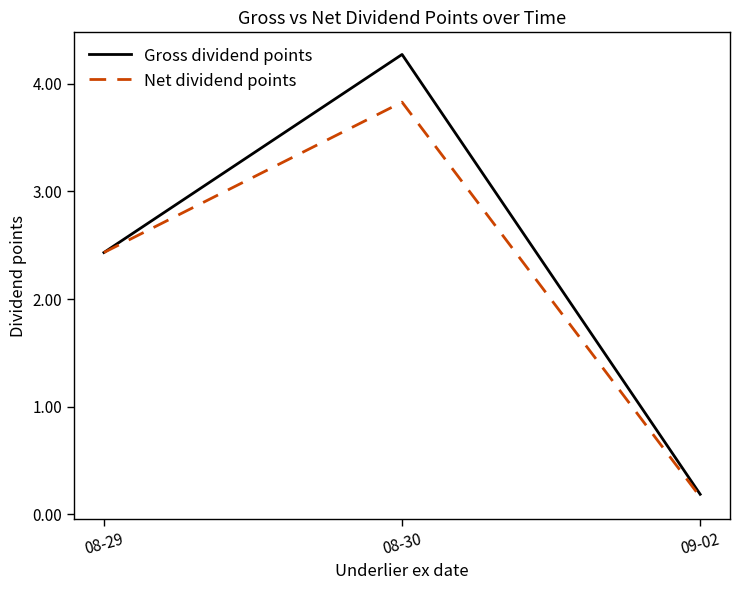

Rank the categories by Net dividend points value from lowest to highest.

09-02, 08-29, 08-30